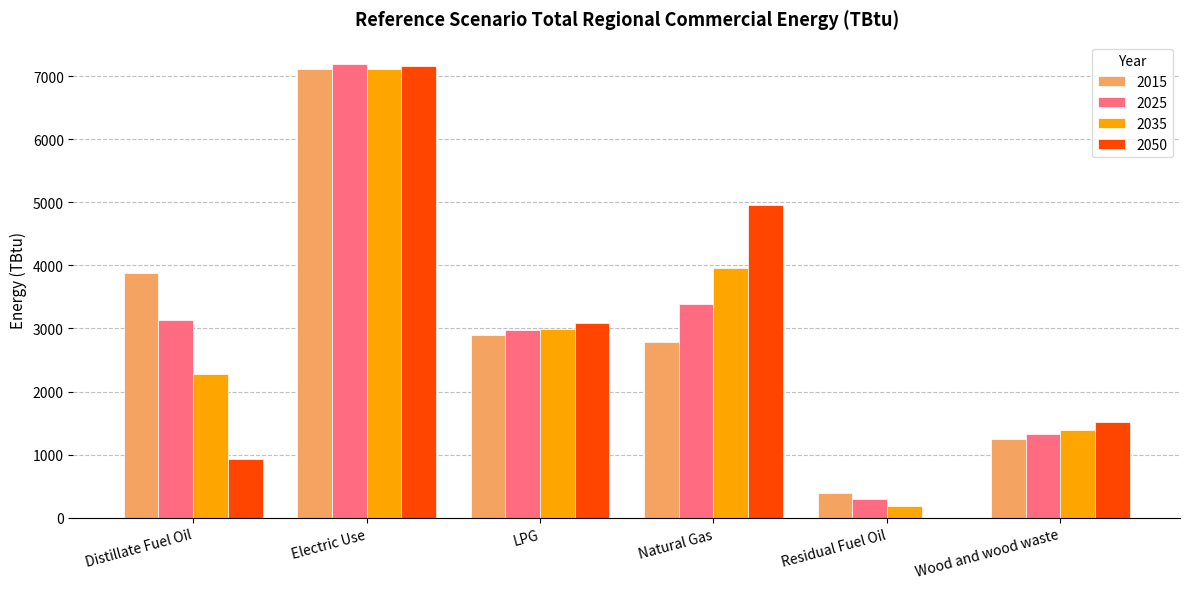

Is the value of 2025 at Natural Gas greater than the value of 2015 at Wood and wood waste?

Yes